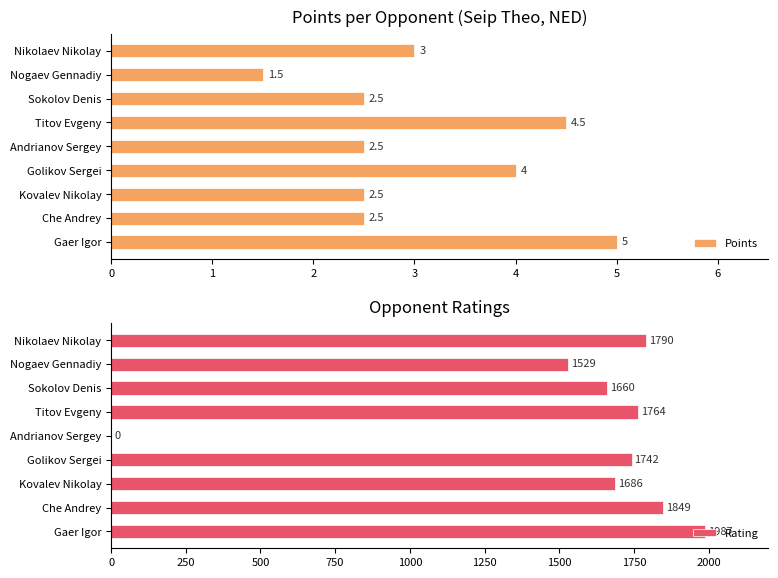

How many data points in Rating are less than 1742?

4